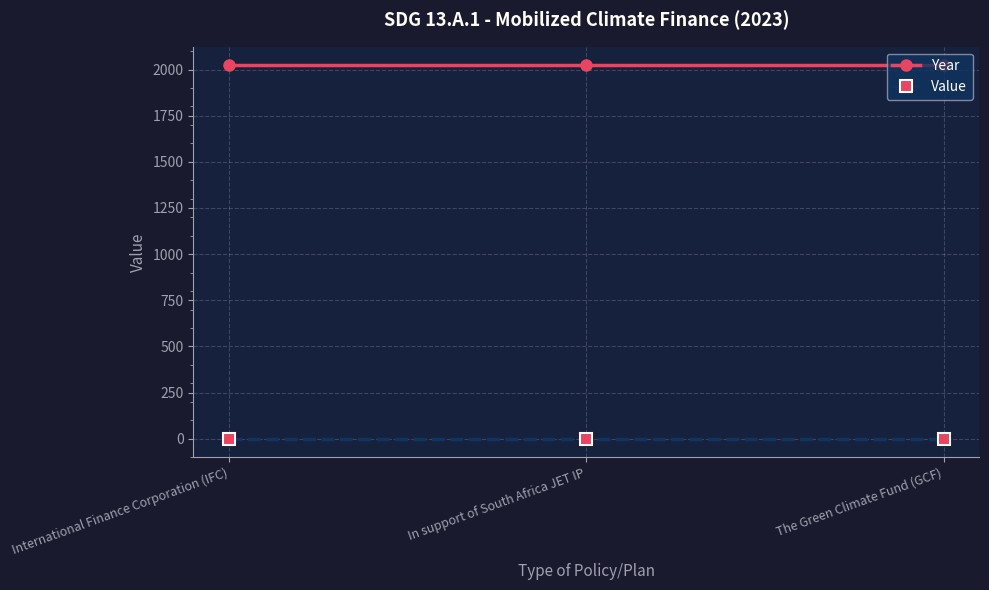

True or false: Year has a value of 2023 at International Finance Corporation (IFC).

True